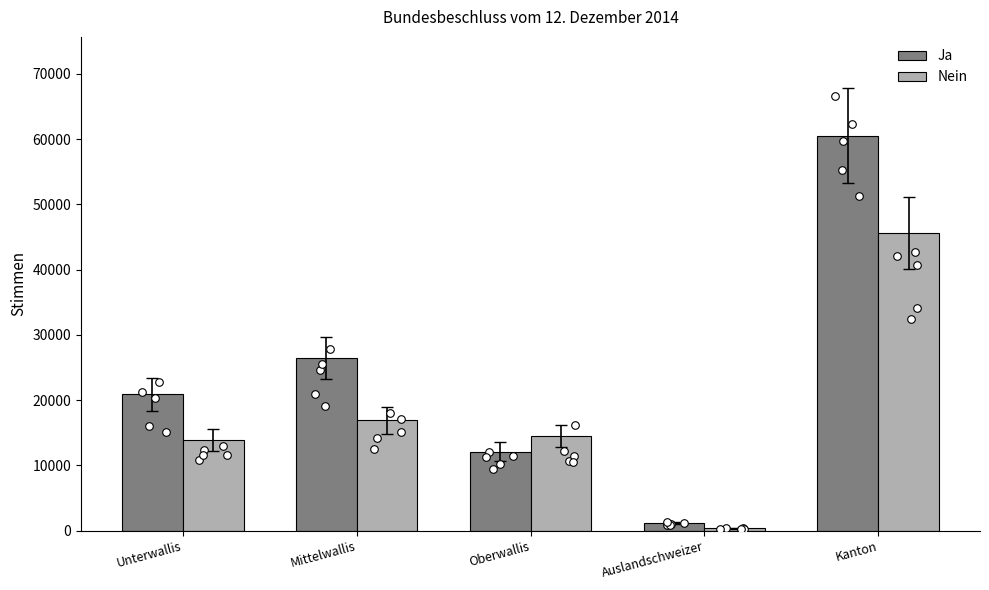

What is the total value across all series at Auslandschweizer?

1452